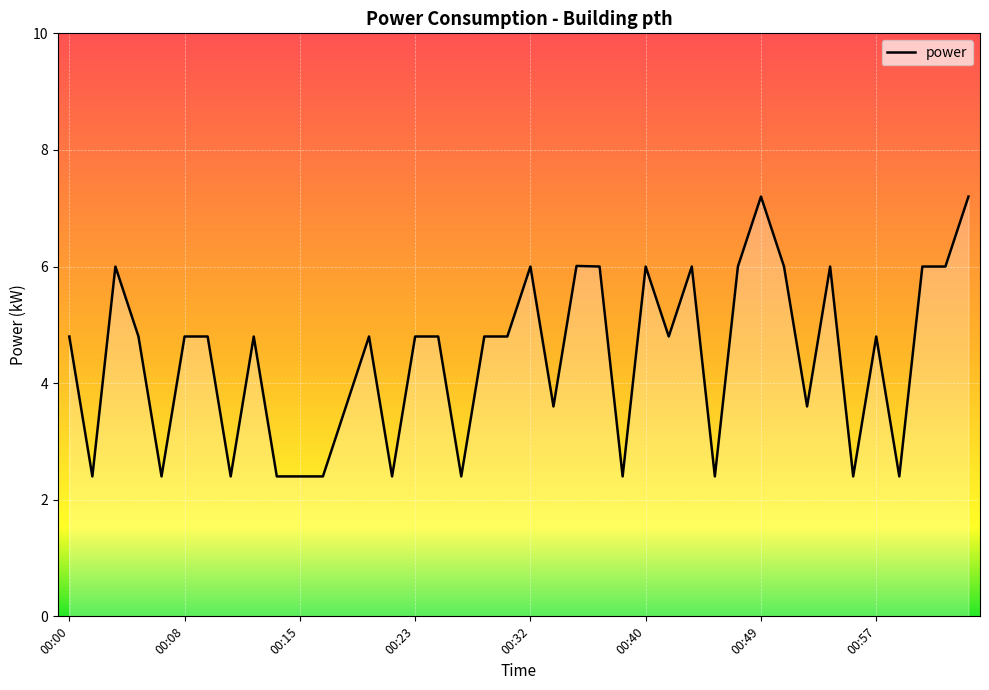

What is the difference between the maximum and minimum values?

4.8